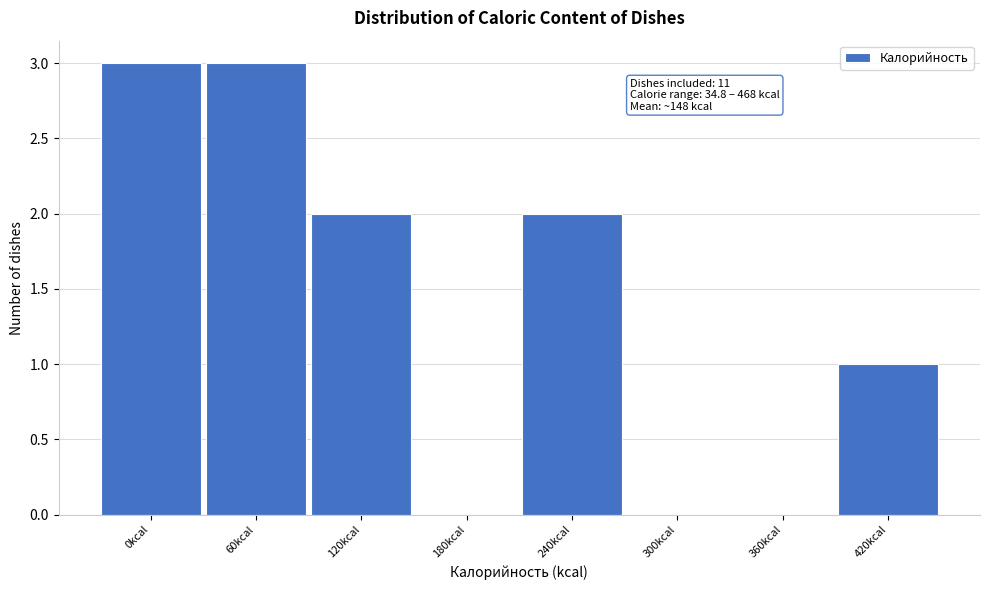

Reading left to right, transcribe all the data shown in this chart.

0kcal=3	60kcal=3	120kcal=2	180kcal=0	240kcal=2	300kcal=0	360kcal=0	420kcal=1